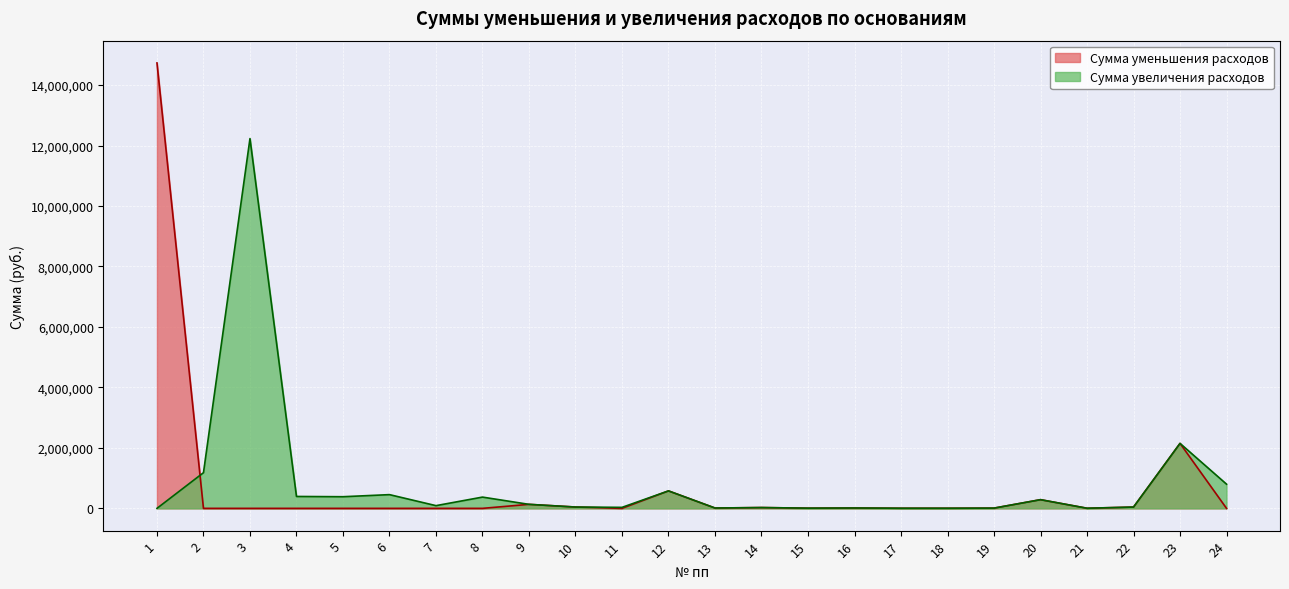

What is the average value of the Сумма увеличения расходов series?

801896.4